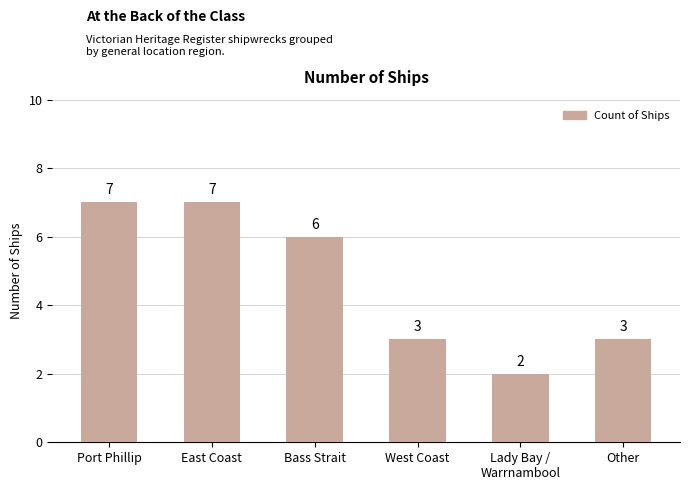

What is the value of the 1st bar from the left?

7